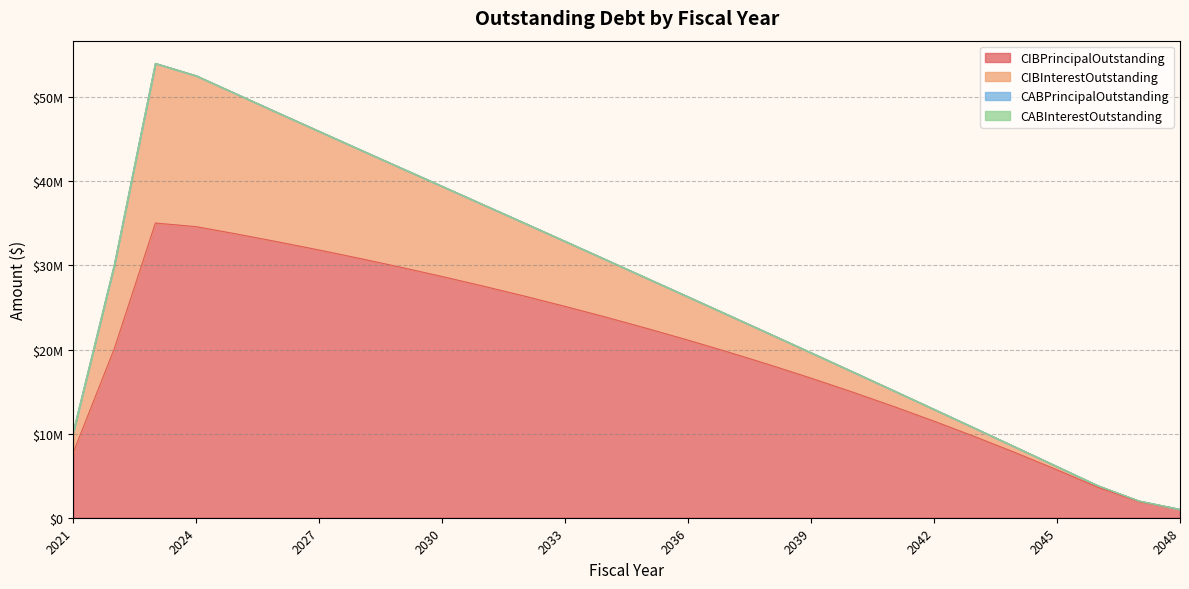

What are all the series names shown in the legend?

CIBPrincipalOutstanding, CIBInterestOutstanding, CABPrincipalOutstanding, CABInterestOutstanding